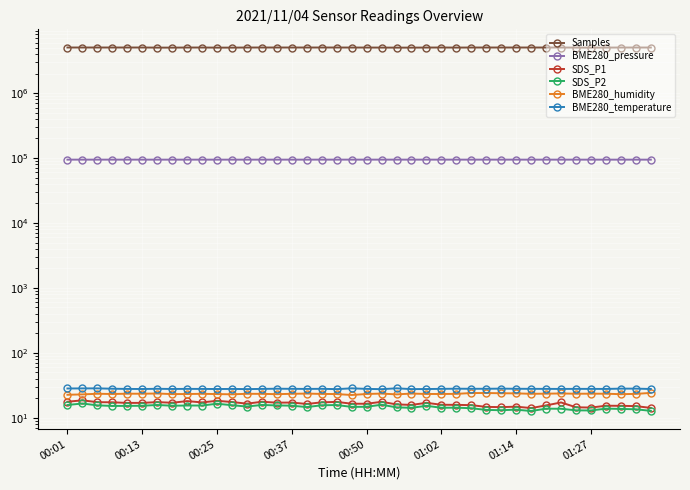

The Samples series shows 5036739.0 at 00:25. True or false?

True